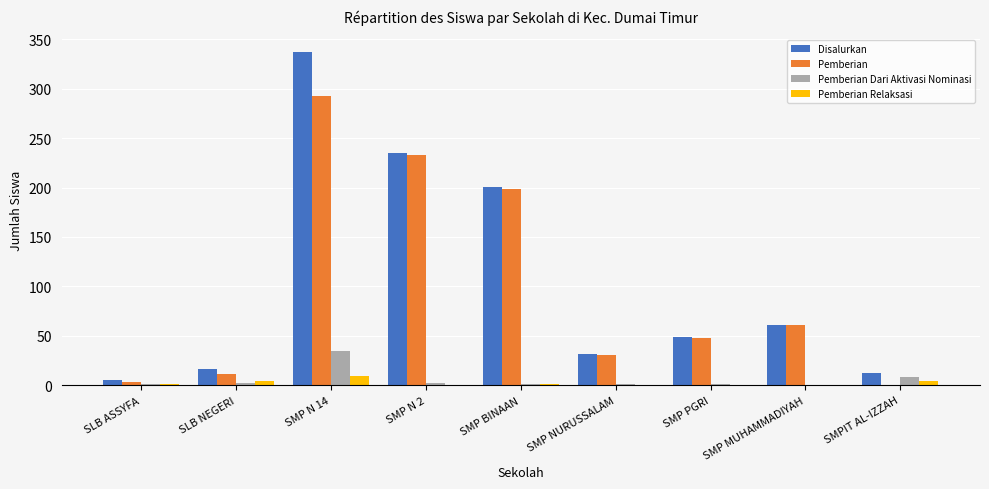

What is the greatest value displayed?

337